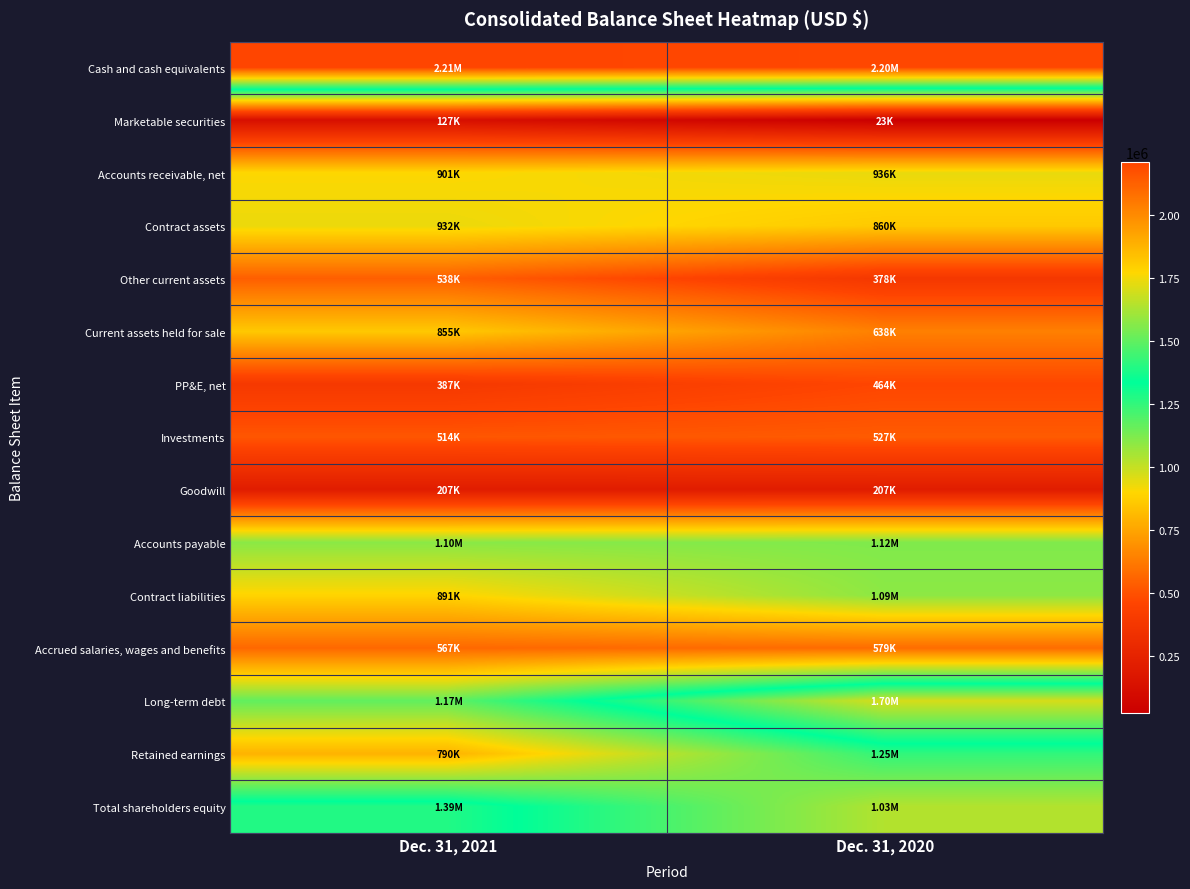

Which category has the highest value across all series?

Dec. 31, 2021